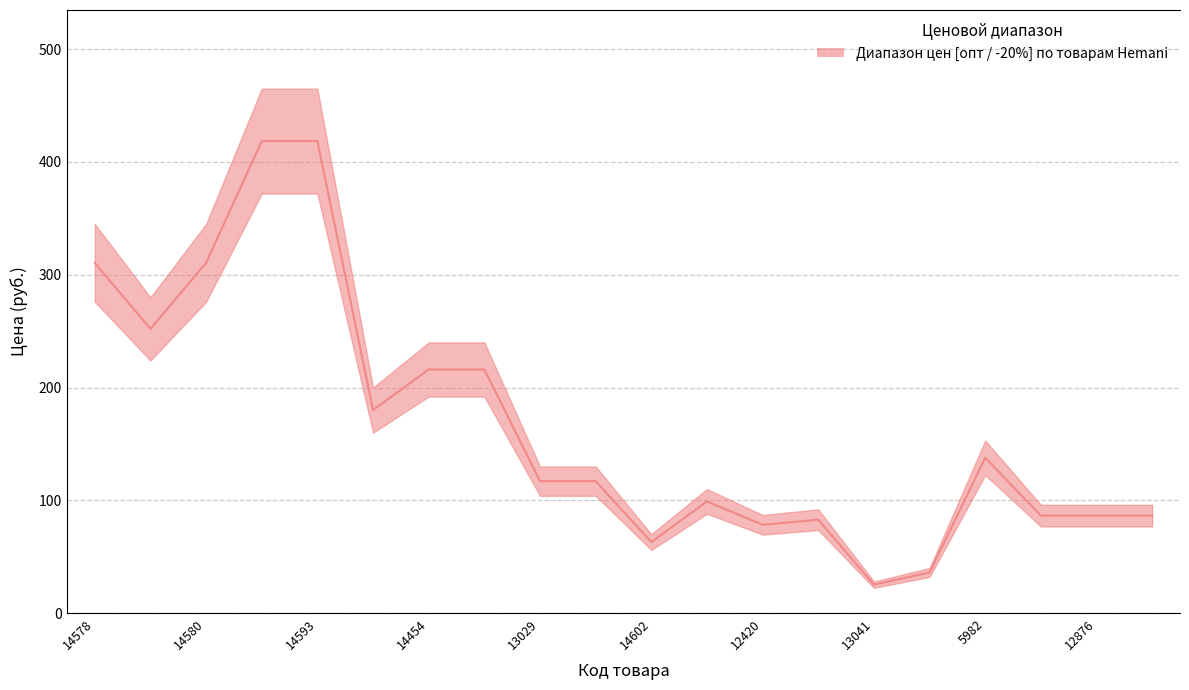

True or false: -20% от 100 т.р. (lower) and Медиана (median) cross at least once.

False